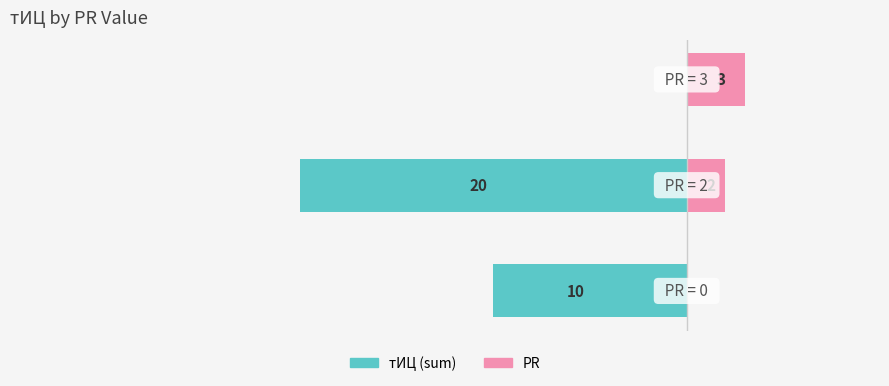

How many values in тИЦ (sum) are below zero?

2